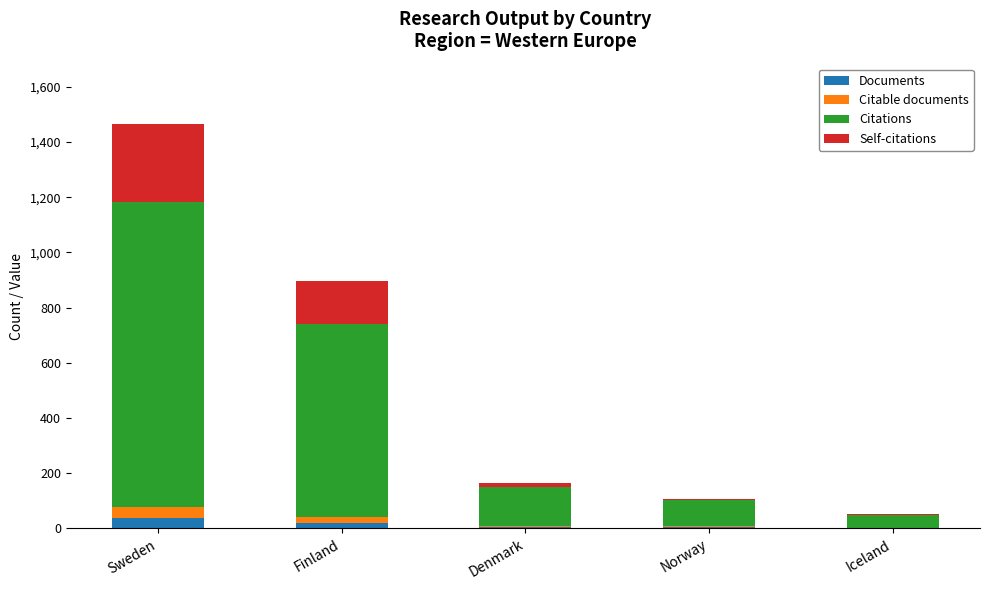

At which label is Documents closest to 20?

Finland